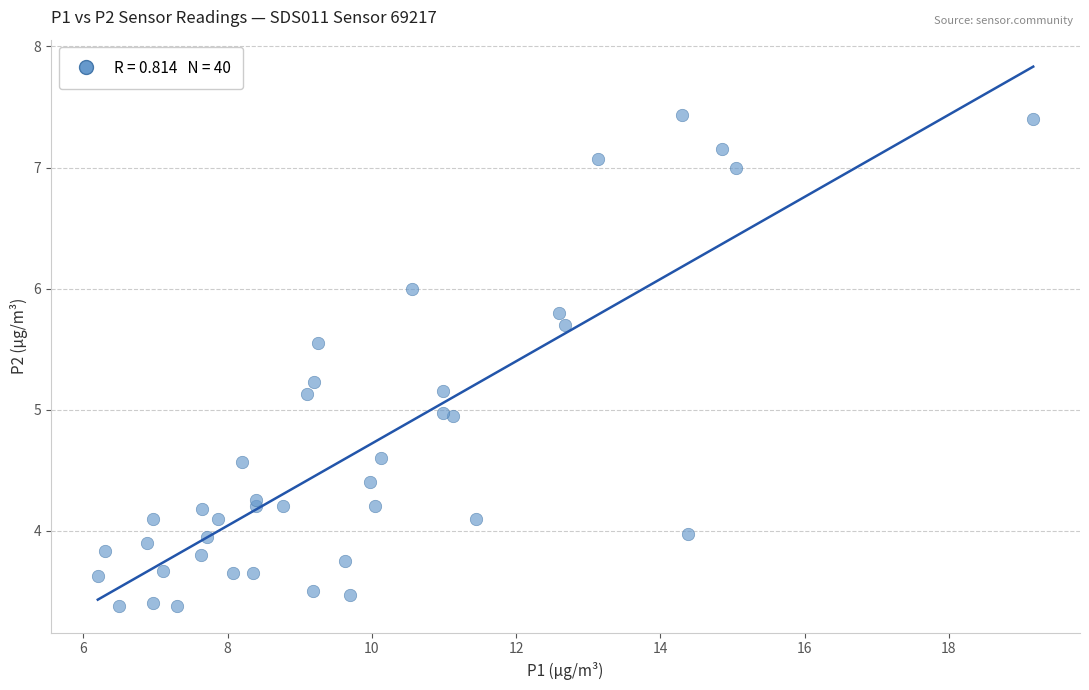

What is the range of X values (max minus min)?

13.0